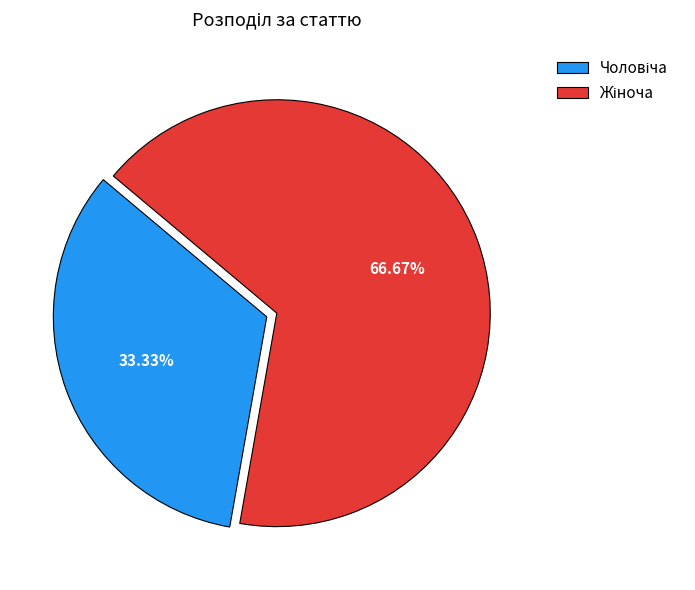

Does any single category account for the majority?

Yes